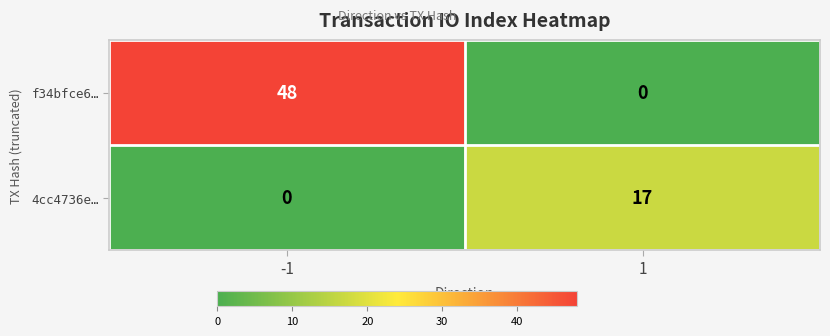

Reading left to right, transcribe all the data shown in this chart.

f34bfce6…: -1=48	1=0
4cc4736e…: -1=0	1=17